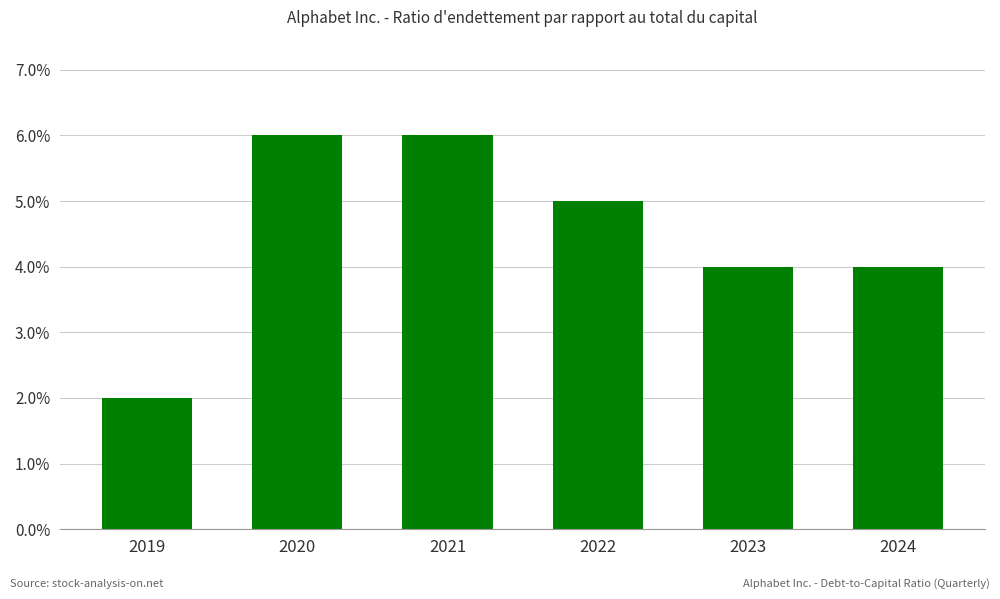

Reading left to right, list all the values displayed in this chart.

2019=0.0	2020=0.1	2021=0.1	2022=0.1	2023=0.0	2024=0.0